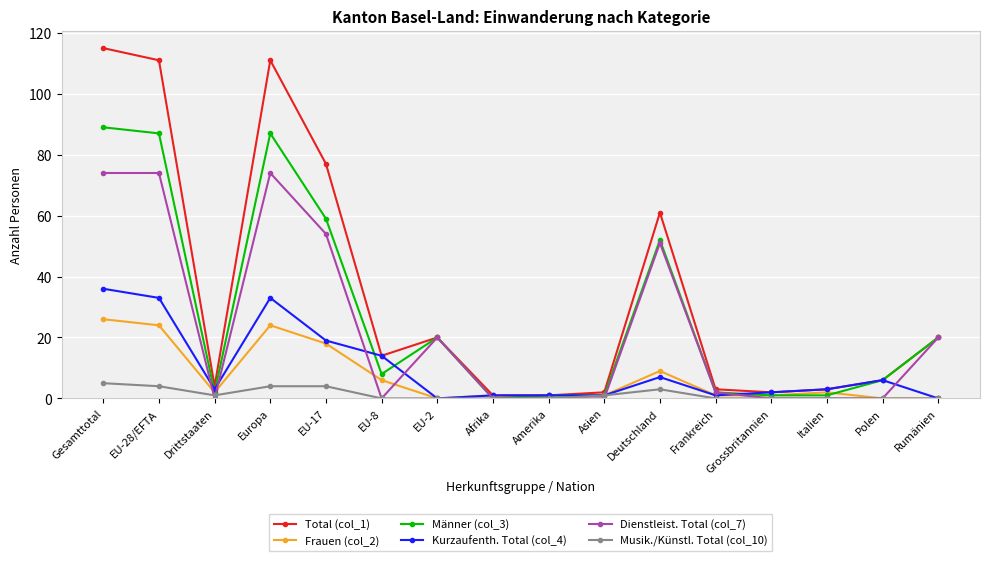

Between which two adjacent categories do Dienstleist. Total (col_7) and Kurzaufenth. Total (col_4) first intersect?

EU-28/EFTA and Drittstaaten